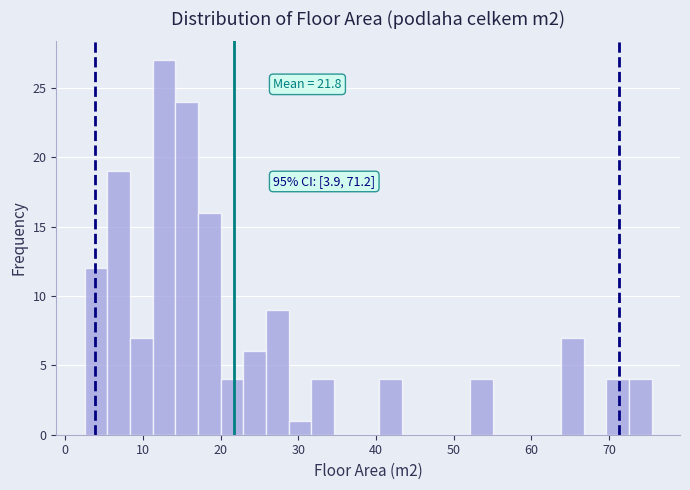

Read against the x-axis, roughly where is the centre of the tallest bar?

13